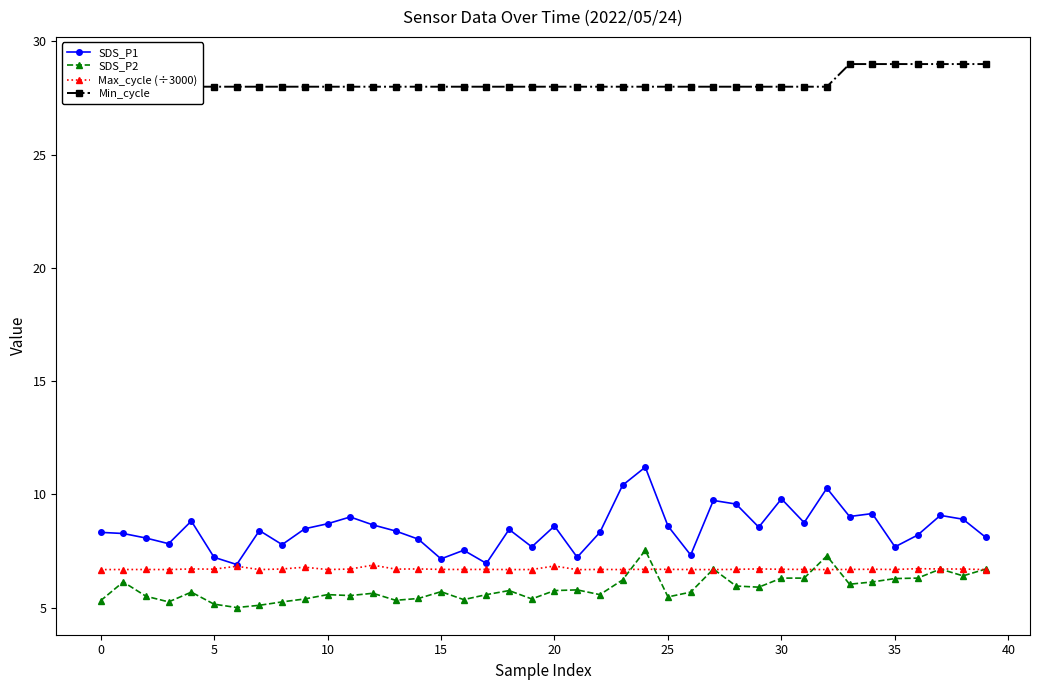

True or false: SDS_P1 and Min_cycle cross at least once.

False